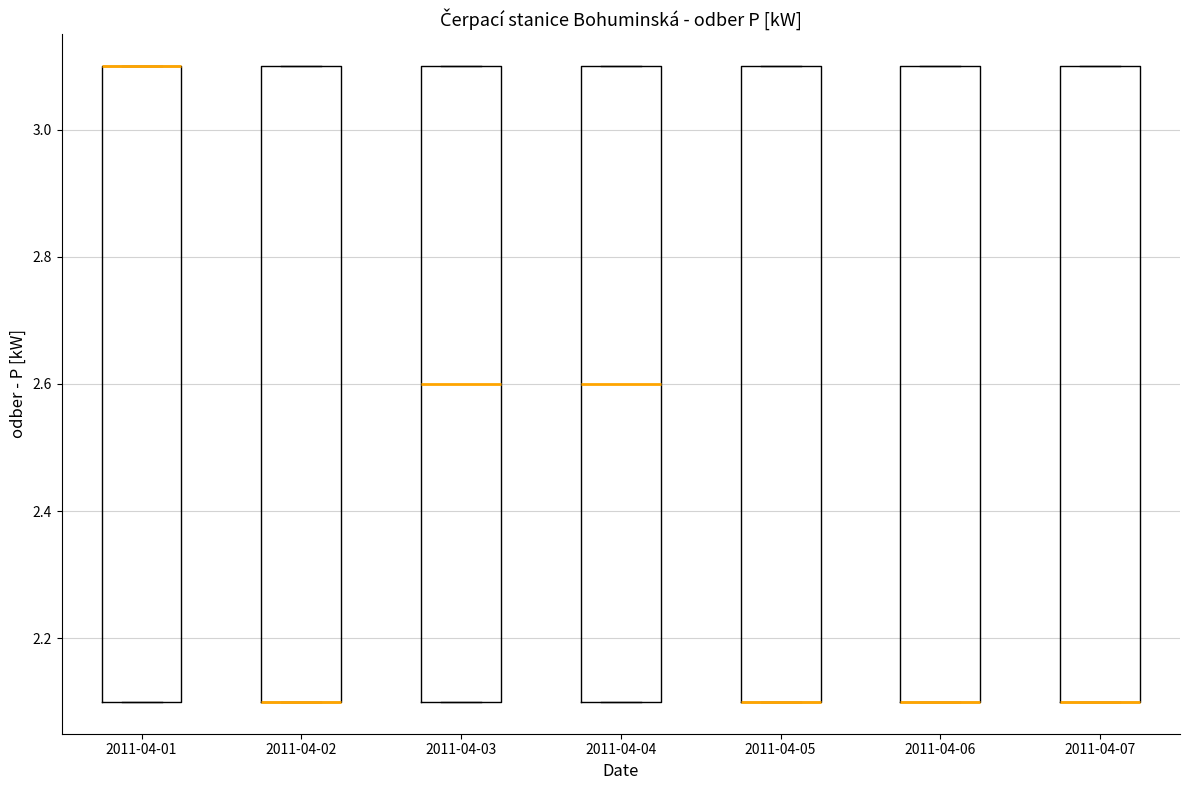

Reading left to right, read every box against the y-axis: the position of its median line, the range the box covers, and the ends of its whiskers. The values are not printed on the chart, so give them approximately, as read against the axis.

2011-04-01: median 3.1 (drawn on the box's upper edge), box 2.1 to 3.1, whiskers 2.1 to 3.1
2011-04-02: median 2.1 (drawn on the box's lower edge), box 2.1 to 3.1, whiskers 2.1 to 3.1
2011-04-03: median 2.6, box 2.1 to 3.1, whiskers 2.1 to 3.1
2011-04-04: median 2.6, box 2.1 to 3.1, whiskers 2.1 to 3.1
2011-04-05: median 2.1 (drawn on the box's lower edge), box 2.1 to 3.1, whiskers 2.1 to 3.1
2011-04-06: median 2.1 (drawn on the box's lower edge), box 2.1 to 3.1, whiskers 2.1 to 3.1
2011-04-07: median 2.1 (drawn on the box's lower edge), box 2.1 to 3.1, whiskers 2.1 to 3.1